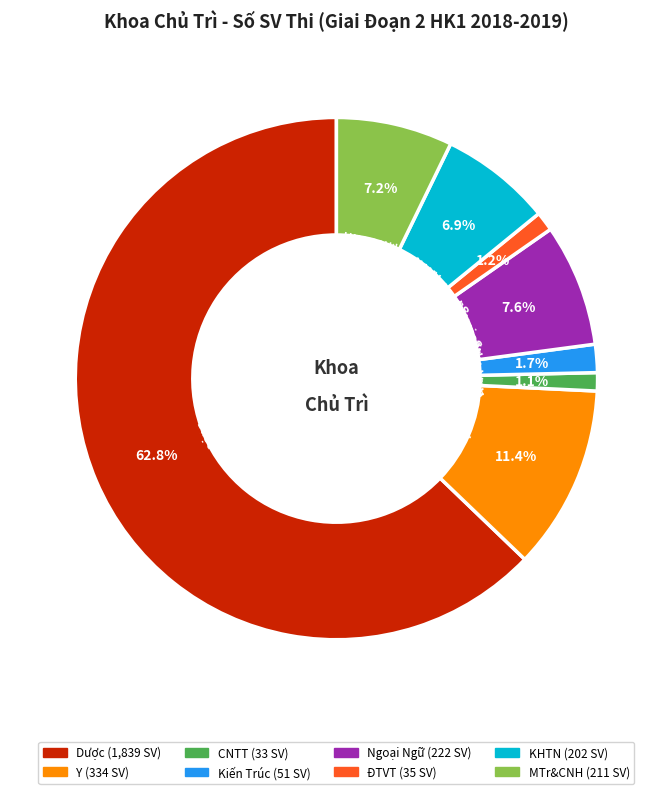

What percentage is NOT represented by ĐTVT?

98.8%